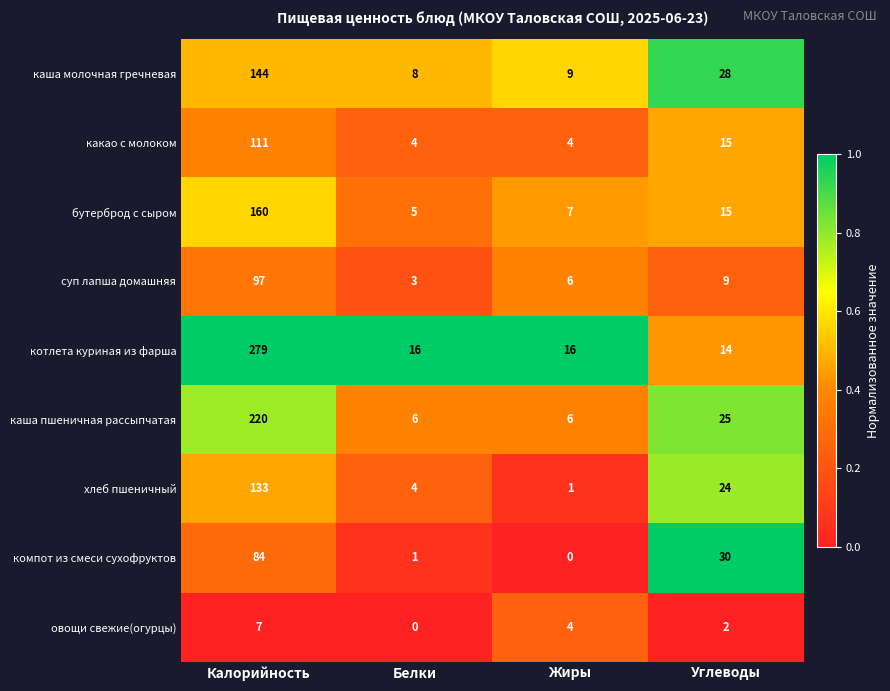

Which category has the highest value in the каша молочная гречневая series?

Калорийность